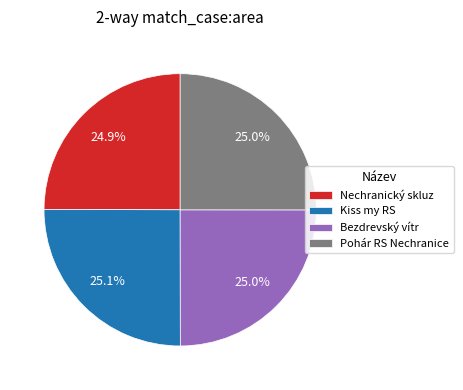

Approximately how many times larger is the value at Bezdrevský vítr compared to Nechranický skluz?

1.0